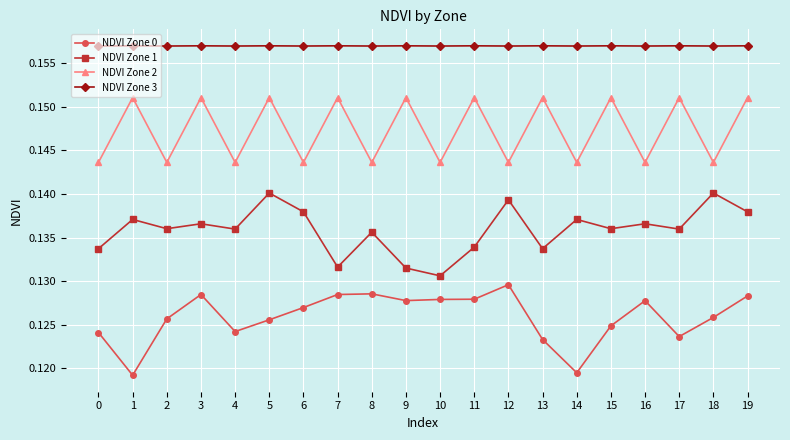

How many NDVI Zone 0 values are between 0 and 1?

20